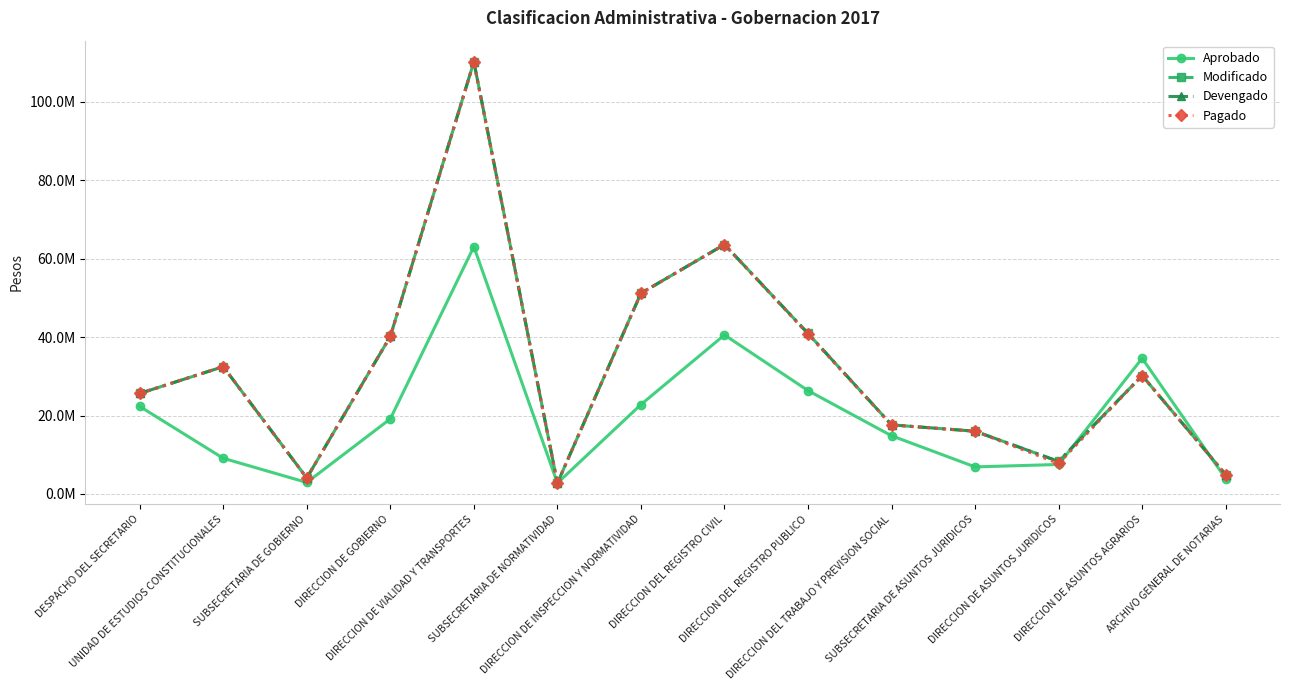

Is this an area chart (filled region under the line)?

No